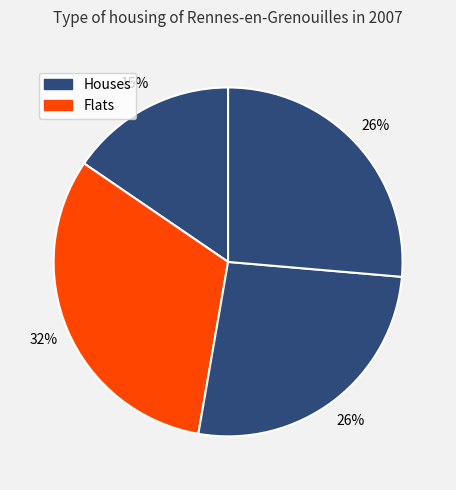

To the nearest percent, what is the average slice percentage?

25%